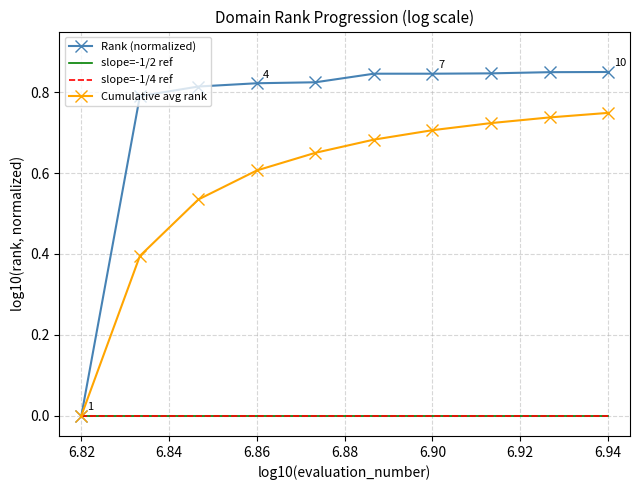

What is the label of the 6th point from the right?

6.88